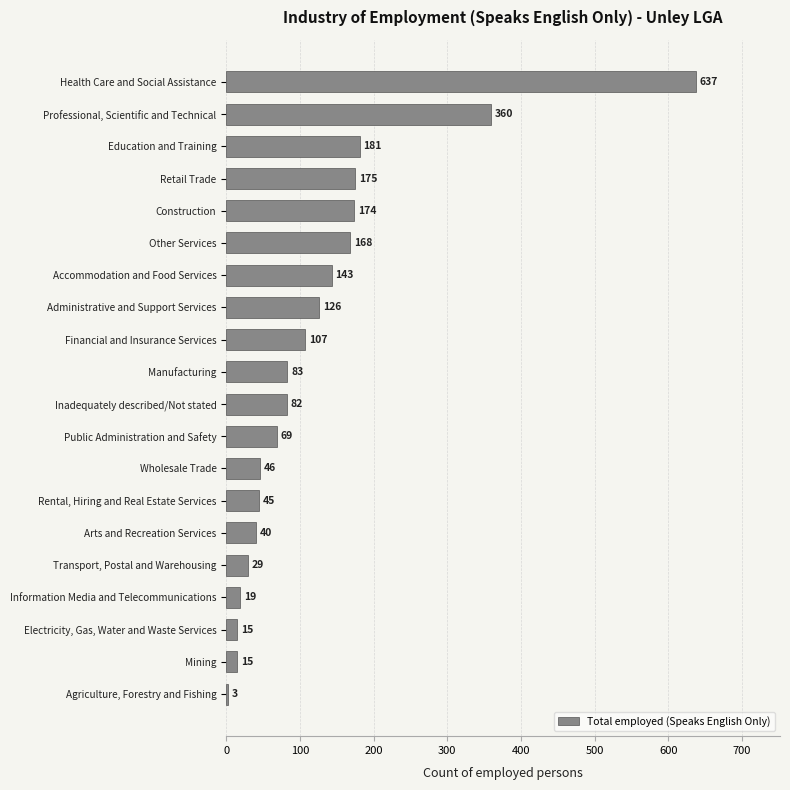

True or false: the data shows 46 at Wholesale Trade.

True